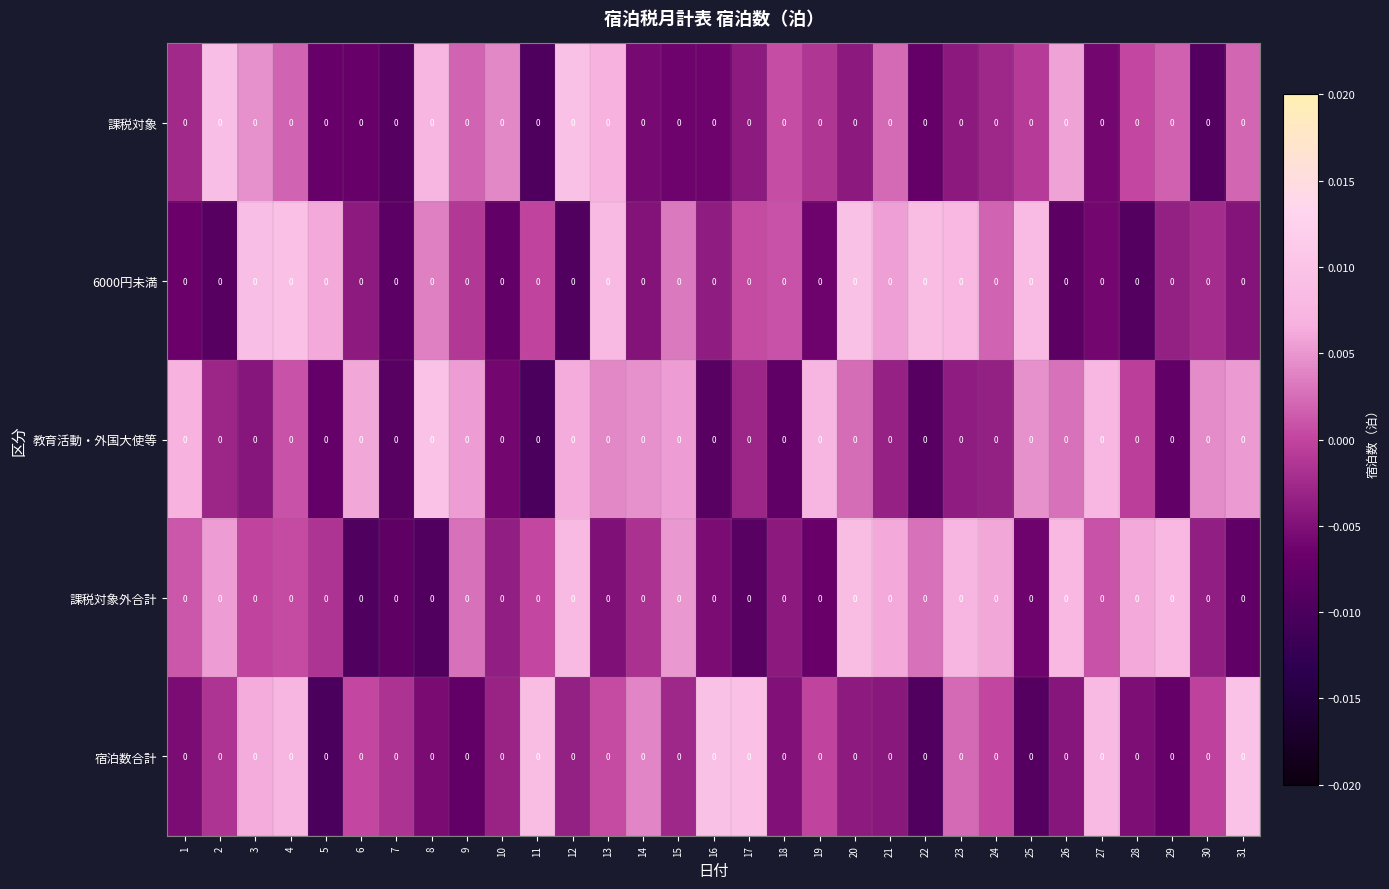

Which series has the largest total across all categories?

教育活動・外国大使等